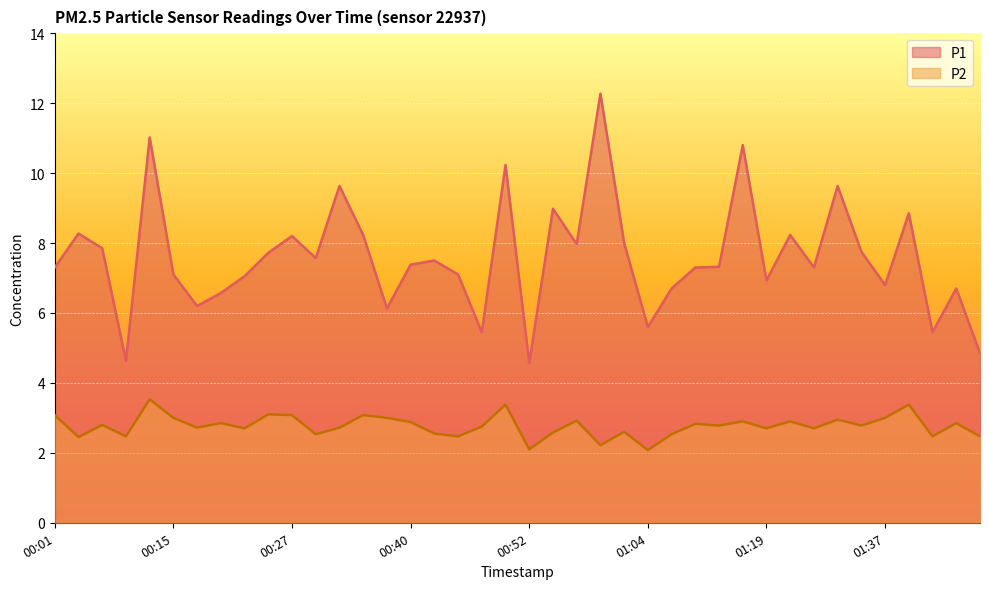

What is the label of the 19th point from the right?

00:54